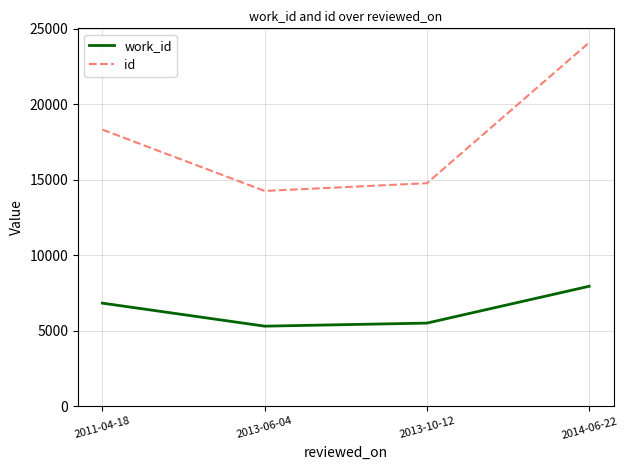

True or false: work_id and id cross at least once.

False